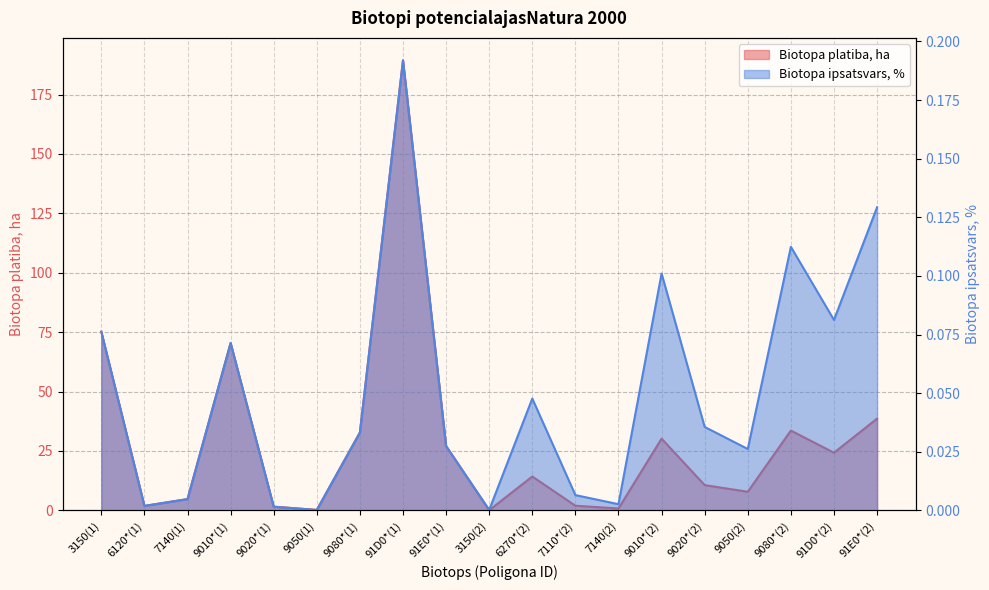

What position from the right is 9020*(1)?

15